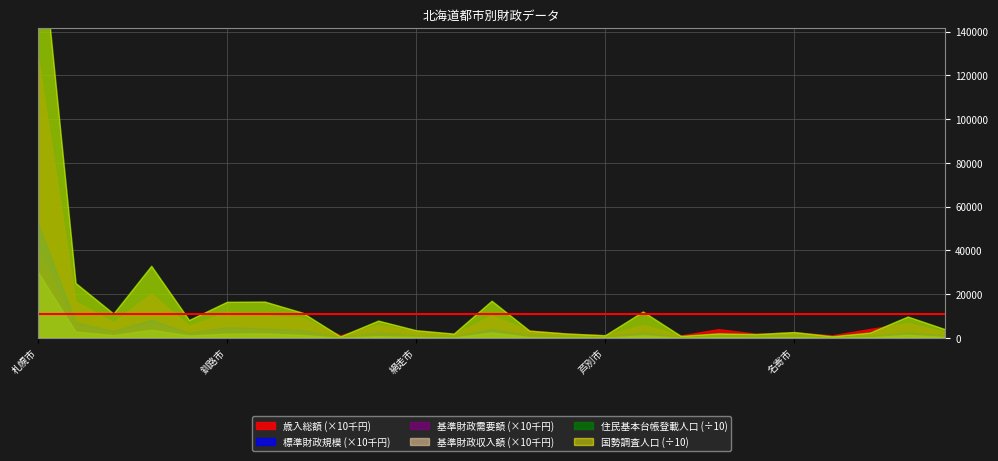

True or false: 標準財政規模 and 基準財政需要額 cross at least once.

False